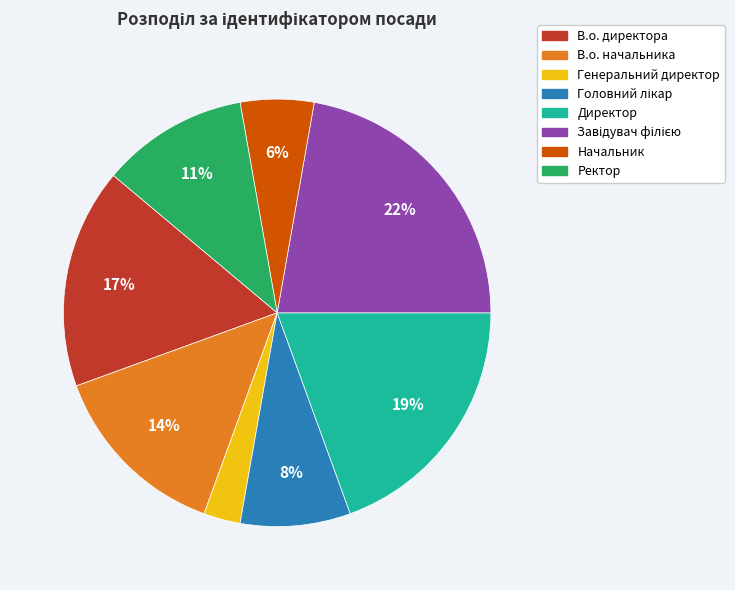

The Генеральний директор slice represents 11% of the pie. True or false?

False